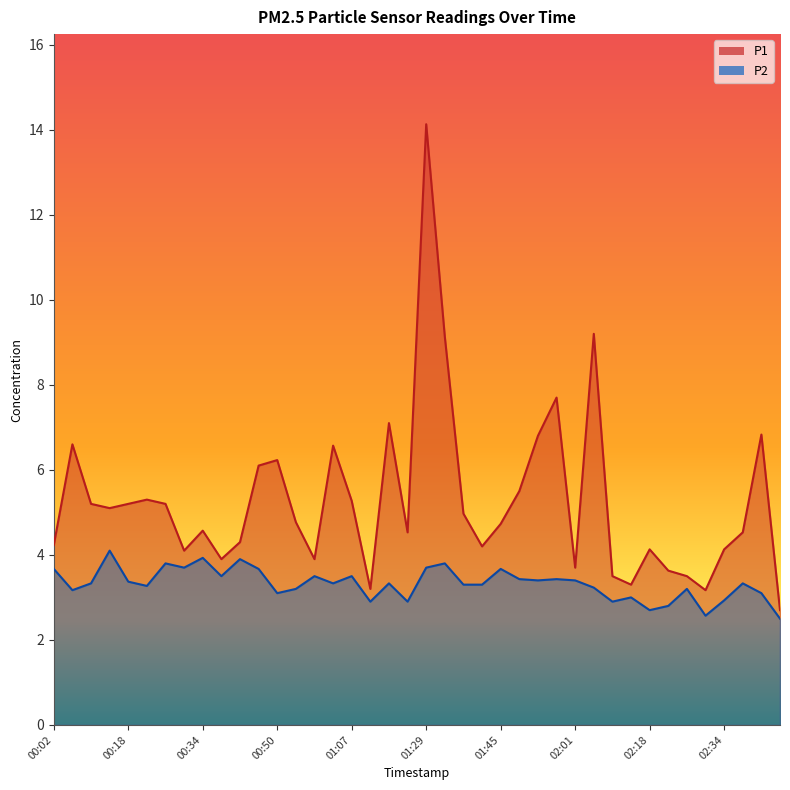

What is the difference between the maximum and minimum values in the P1 series?

11.4